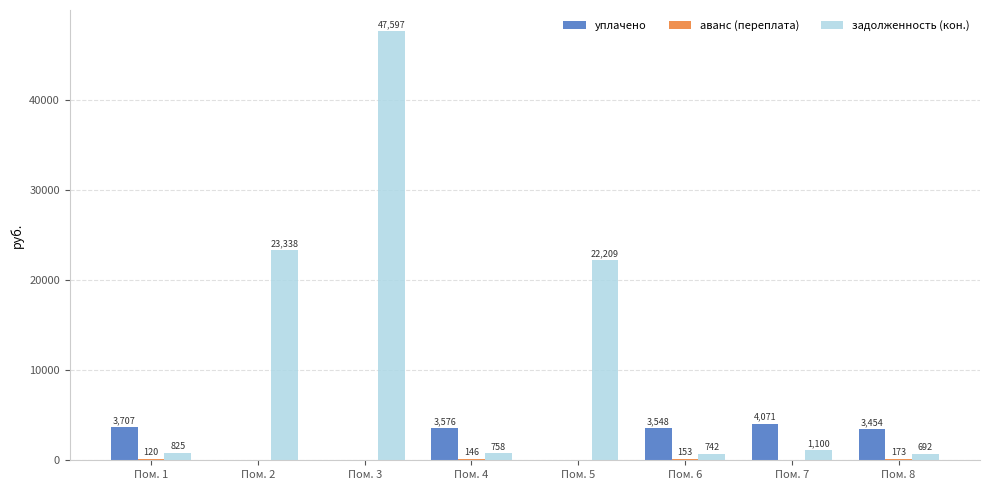

What is the maximum value for задолженность (кон.)?

47597.0